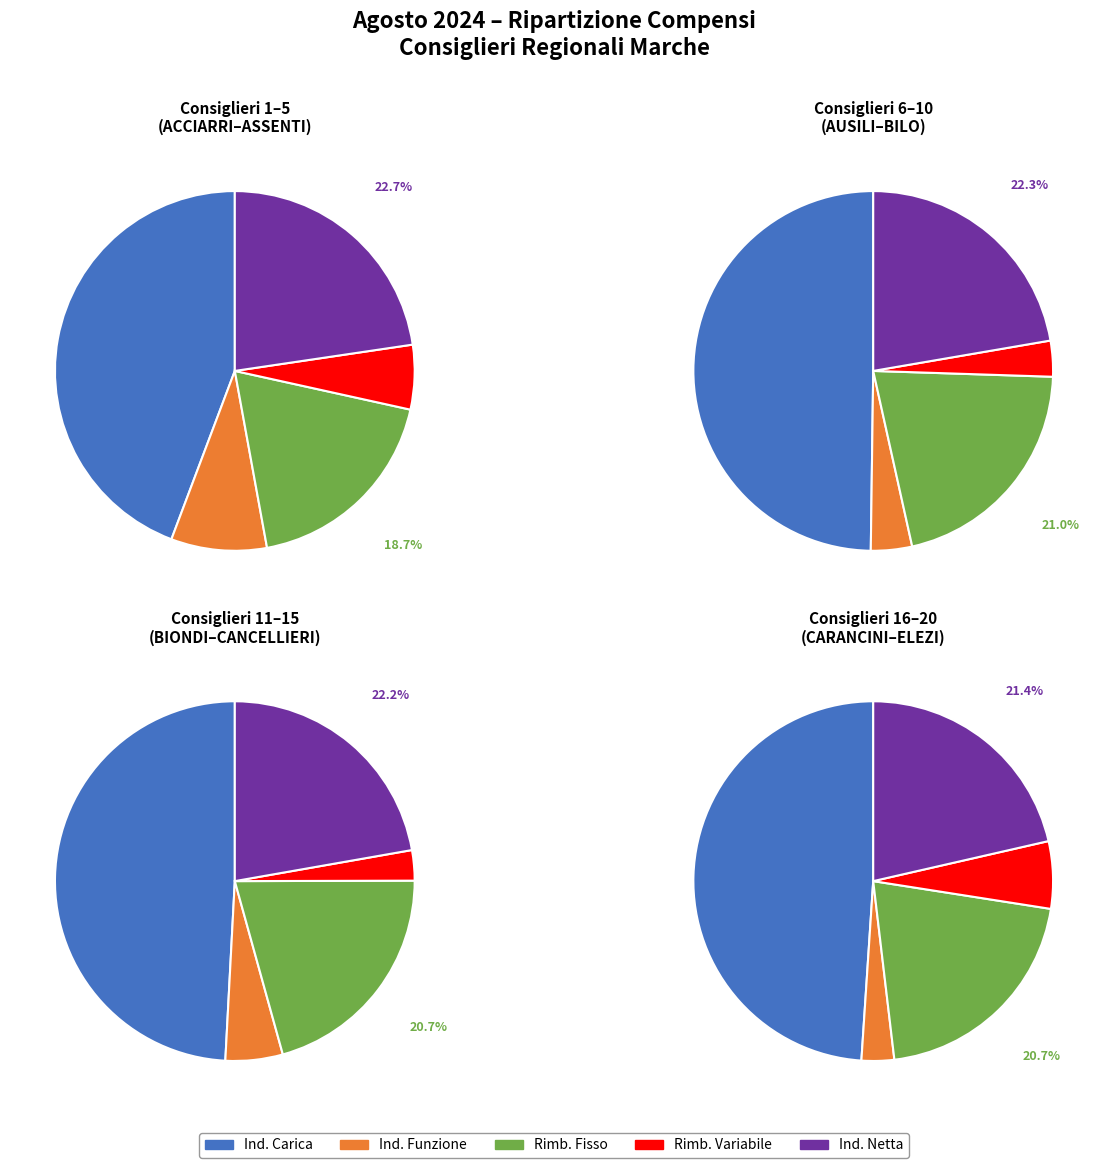

Rank the series by their maximum value, from highest to lowest.

Indennita_carica, Indennita_netta, Rimborso_fisso, Indennita_funzione, Rimborso_variabile